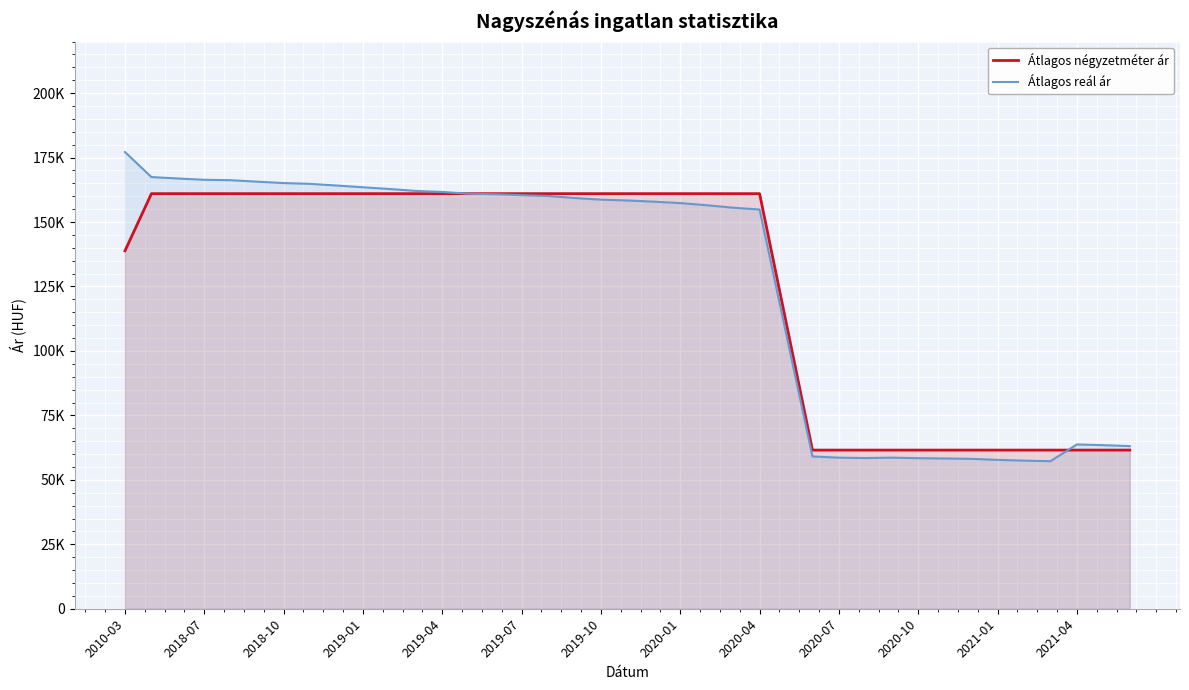

Reading left to right, list all the values displayed in this chart.

Átlagos négyzetméter ár: 138841	161016	161016	161016	161016	161016	161016	161016	161016	161016	161016	161016	161016	161016	161016	161016	161016	161016	161016	161016	161016	161016	161016	161016	161016	111277	61538	61538	61538	61538	61538	61538	61538	61538	61538	61538	61538	61538	61538
Átlagos reál ár: 177154	167449	166900	166393	166238	165658	165121	164815	164170	163491	162819	162078	161674	160980	160798	160436	160111	159324	158685	158368	157911	157353	156524	155567	154857	106904	59068	58598	58447	58611	58397	58285	58148	57741	57448	57243	63727	63445	63092